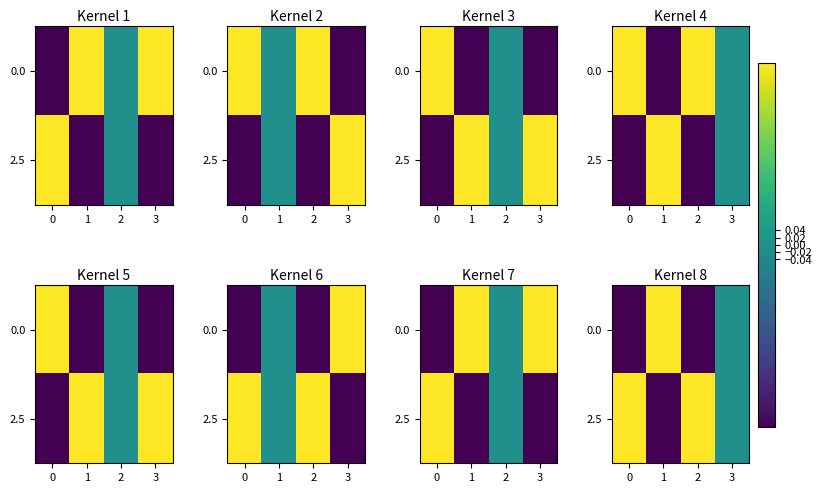

What is the difference between the second highest and second lowest values in the 0.0 series?

0.5